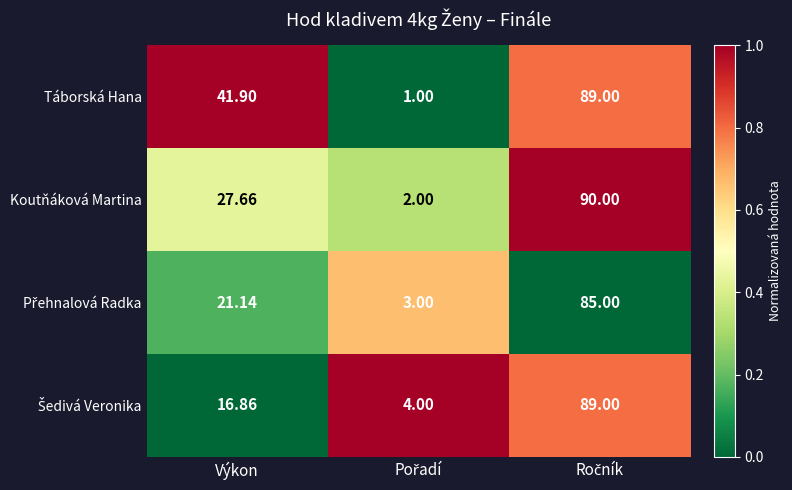

At which label is Táborská Hana closest to 45?

Výkon